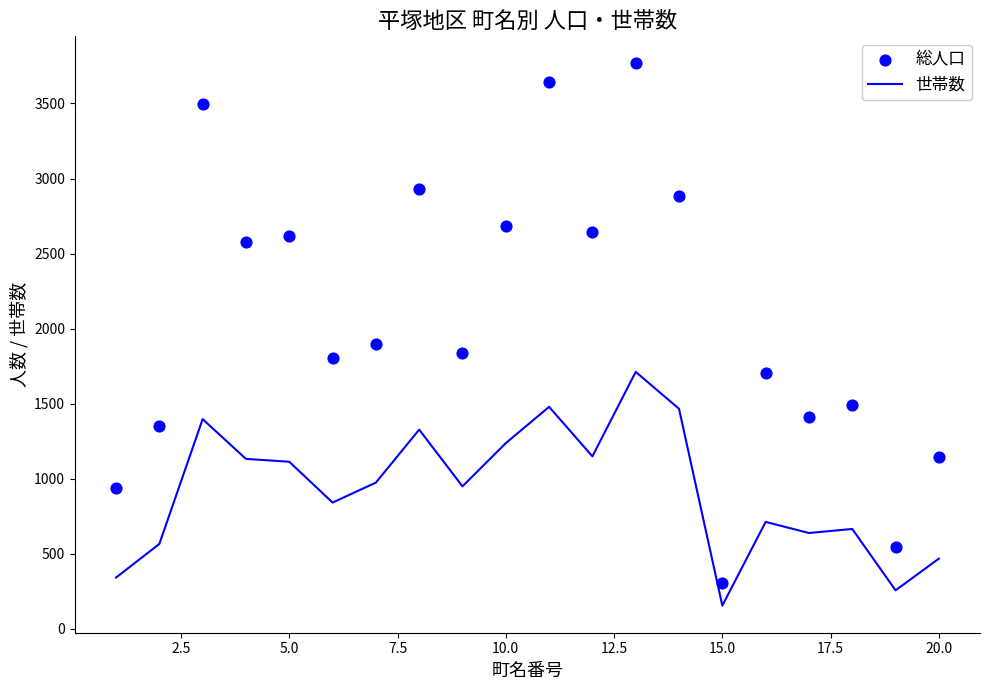

Which series reaches the minimum Y coordinate?

世帯数